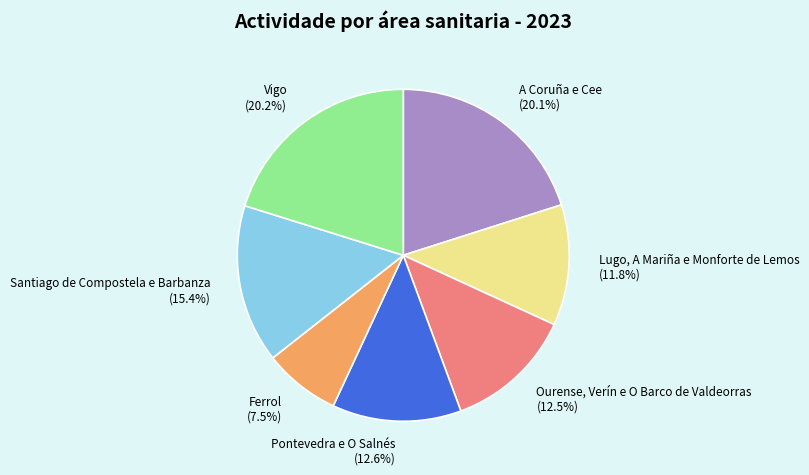

Combined, what portion of the pie is A Coruña e Cee and Lugo, A Mariña e Monforte de Lemos?

31.9%